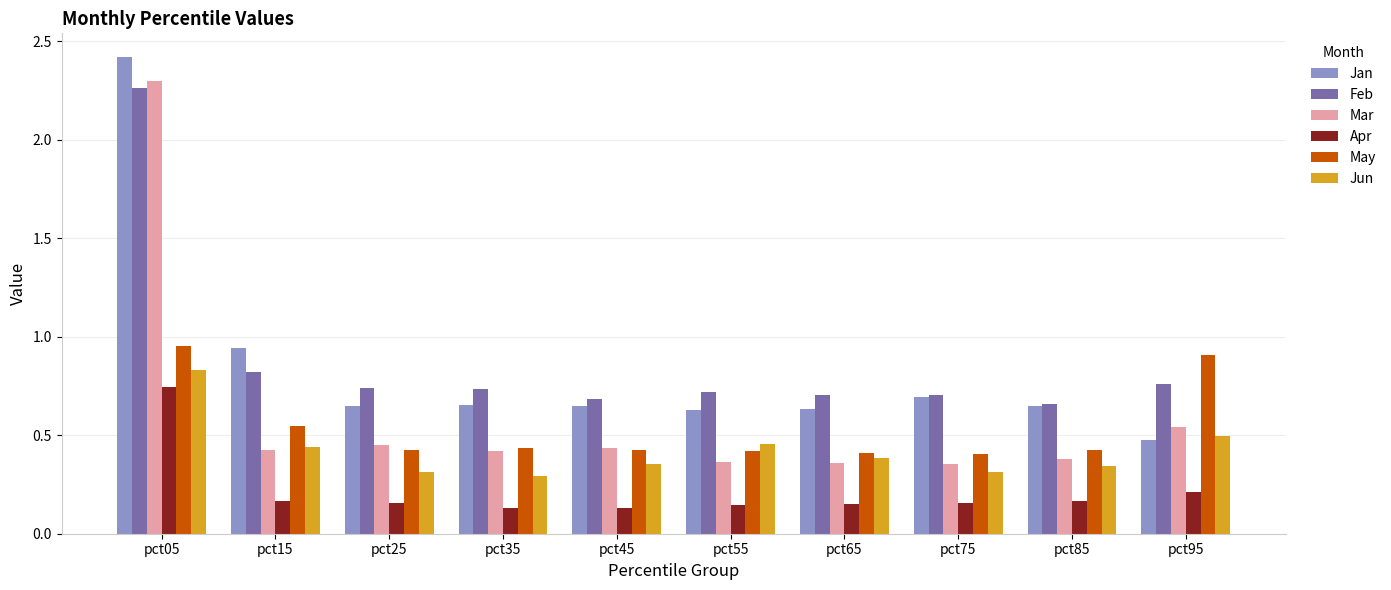

What are all the series names shown in the legend?

Jan, Feb, Mar, Apr, May, Jun